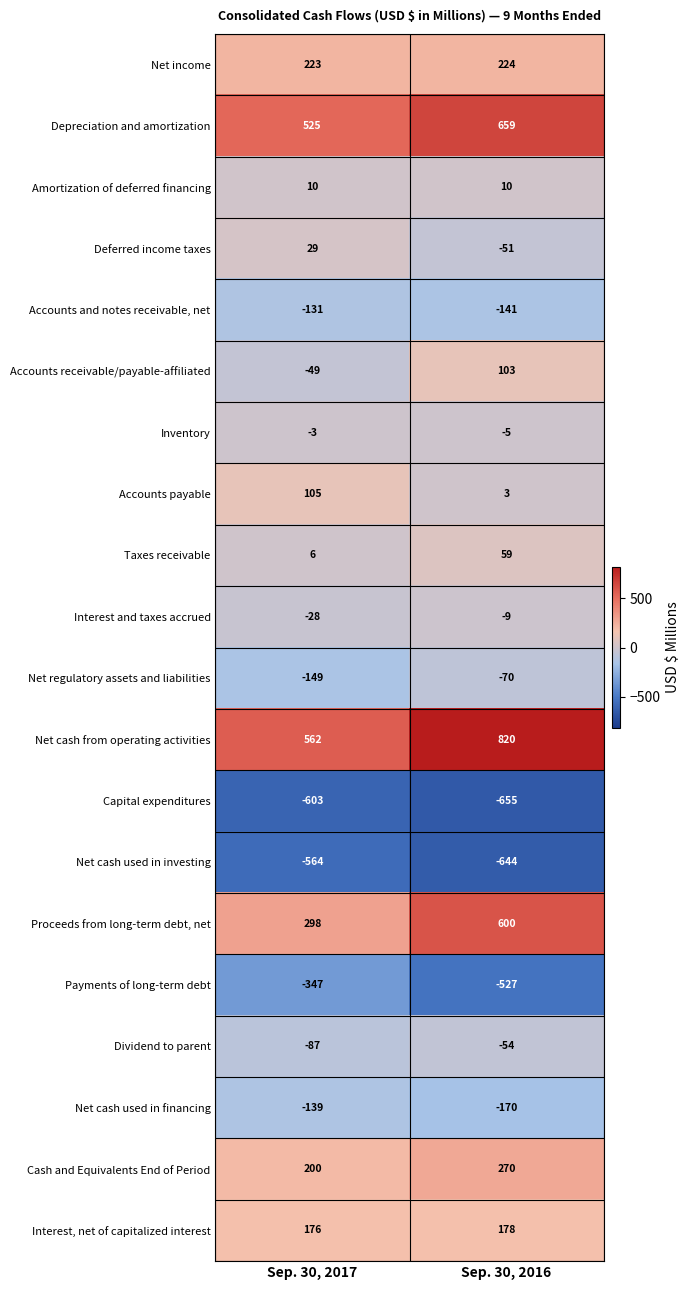

The value of Net cash used in financing at Sep. 30, 2017 is -139. True or false?

True